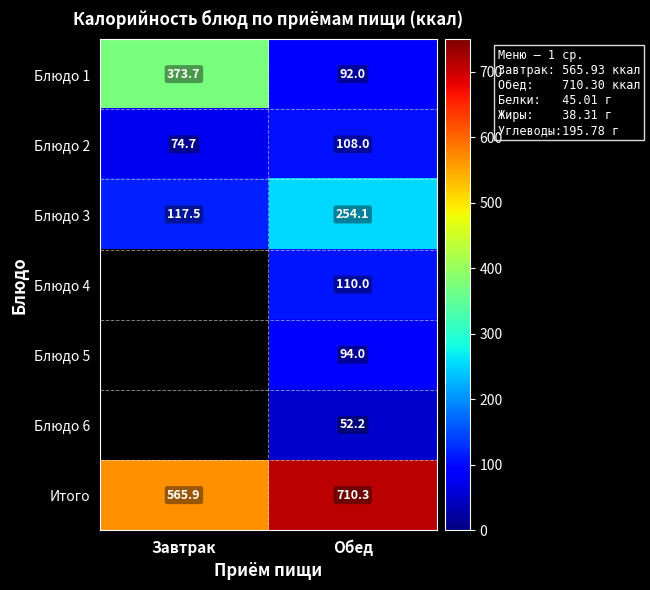

The Блюдо 3 series shows 85.0 at Обед. True or false?

False